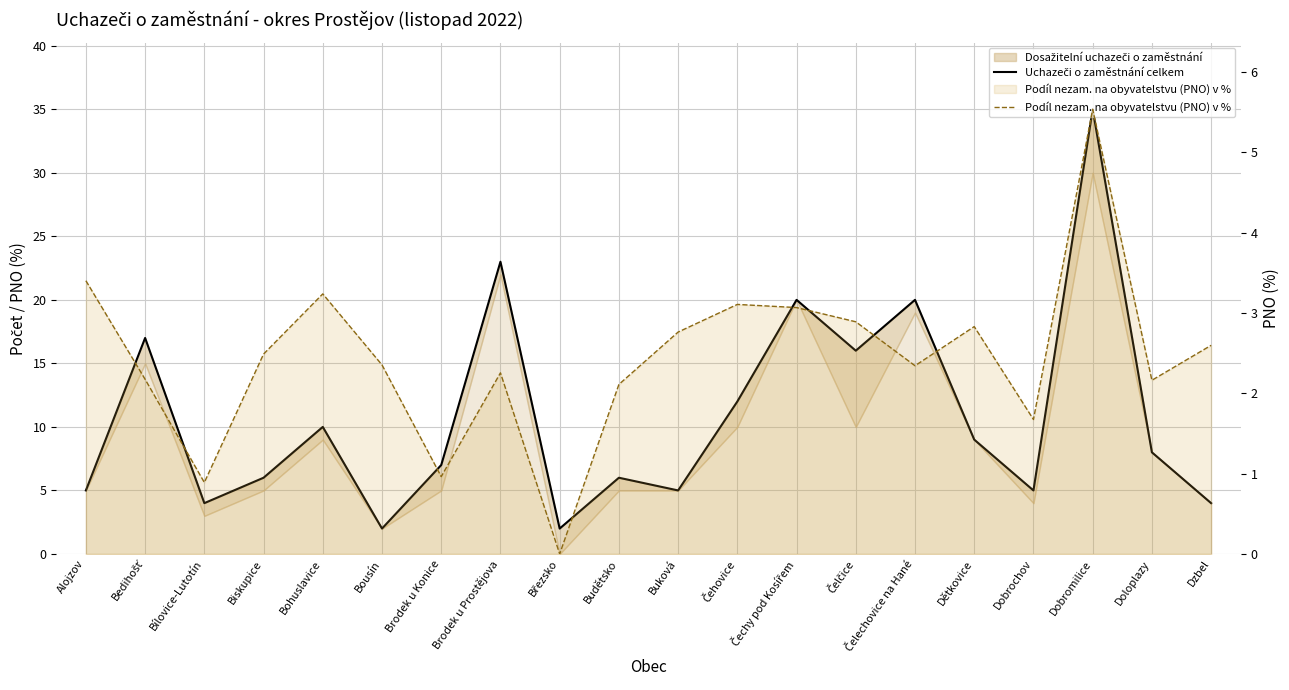

How many values in the Podíl nezam. na obyvatelstvu (PNO) v % series are below 2?

4